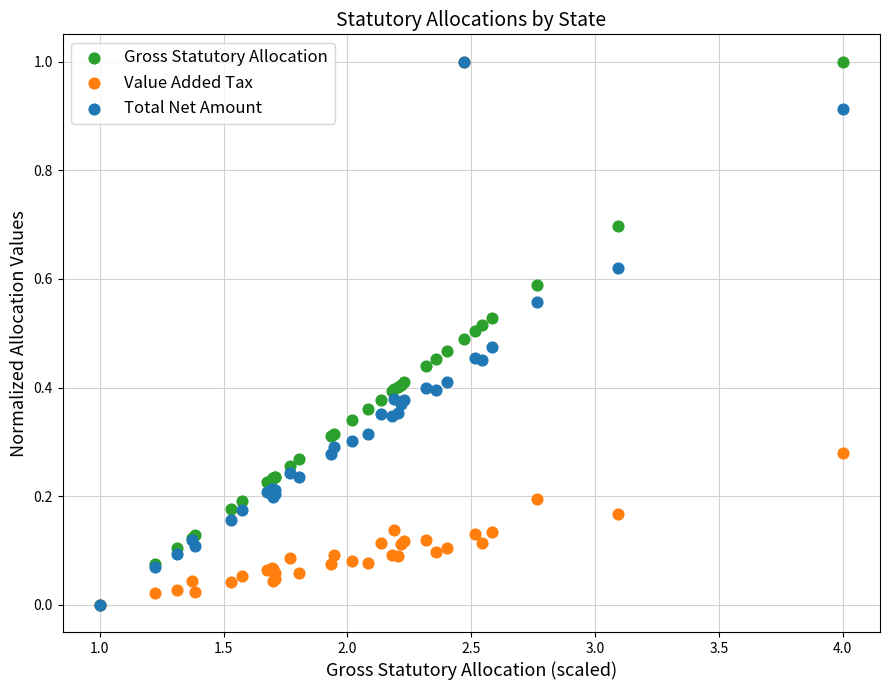

What are all the series names shown in the legend?

Gross Statutory Allocation, Value Added Tax, Total Net Amount